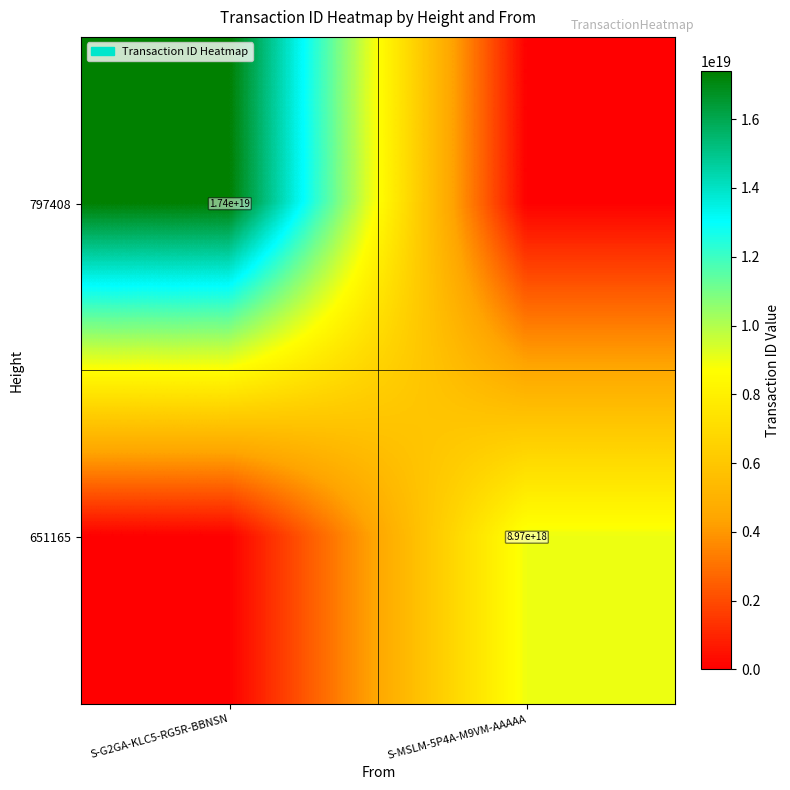

Is the value of 651165 at S-MSLM-5P4A-M9VM-AAAAA greater than the value of 797408 at S-G2GA-KLC5-RG5R-BBNSN?

No